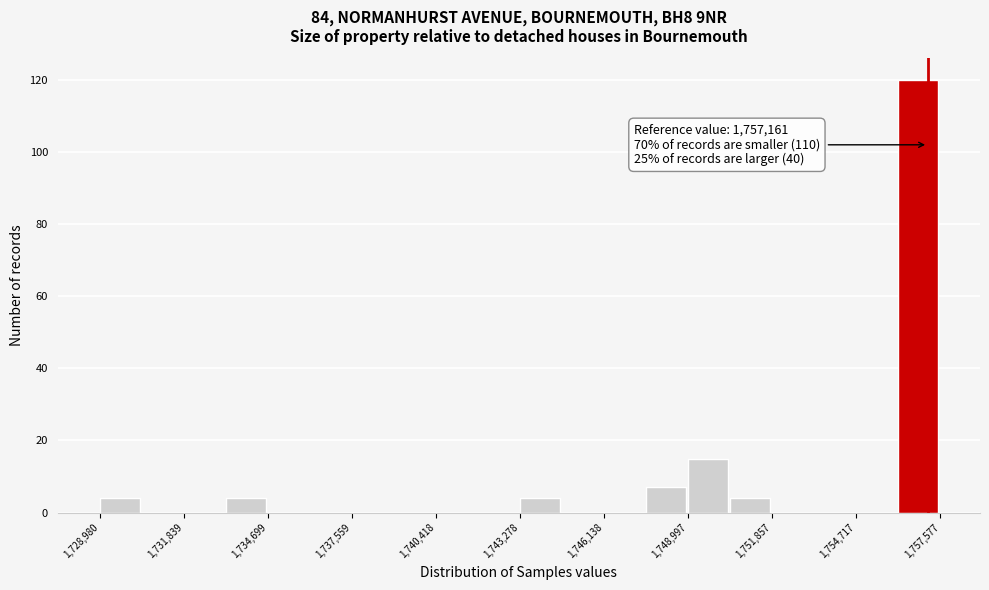

Around what value on the x-axis is the tallest bar? Give the approximate position of its centre, as read against the axis.

1757000